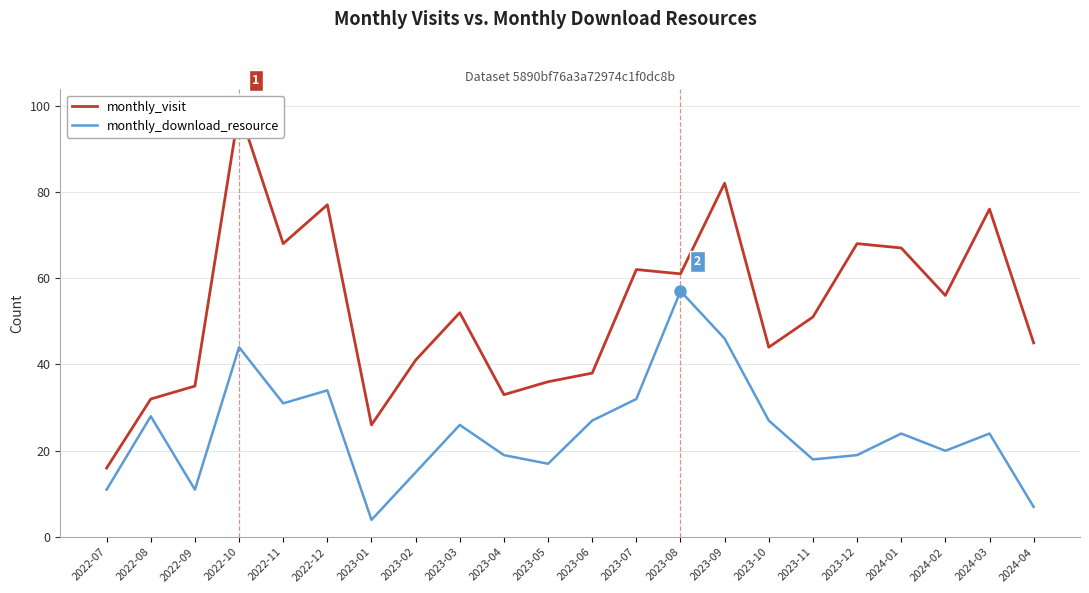

What is the maximum value shown in the chart?

99